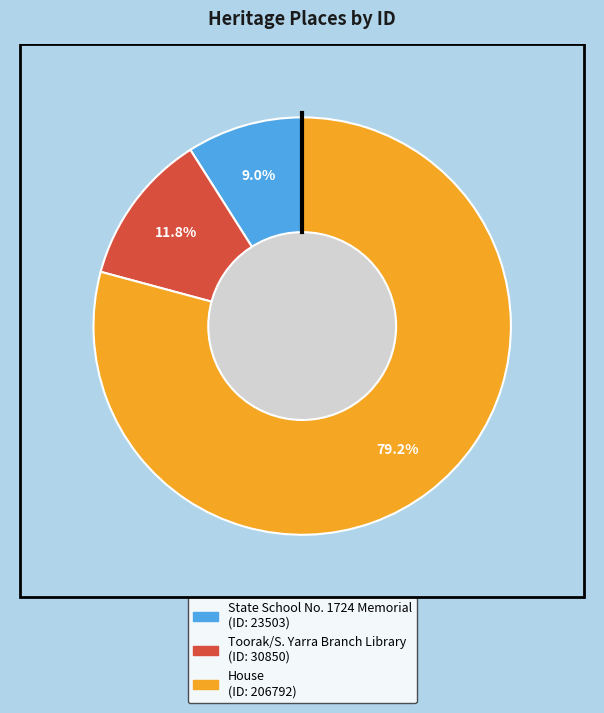

Is there any slice that represents more than half of the pie?

Yes